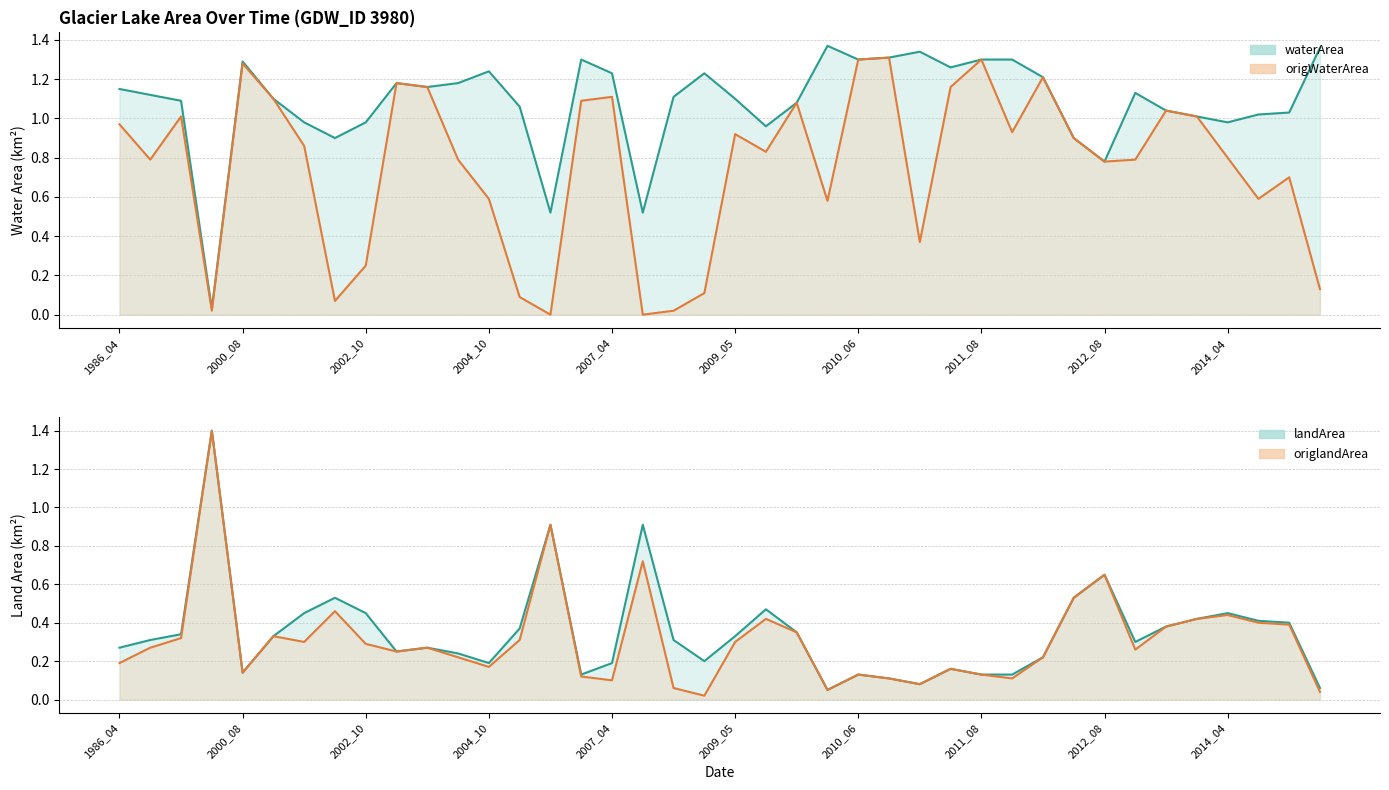

Reading right to left, extract all data points from this chart.

waterArea: 2017_05=1.4	2015_03=1.0	2014_05=1.0	2014_04=1.0	2013_06=1.0	2013_05=1.0	2013_03=1.1	2012_08=0.8	2012_07=0.9	2012_06=1.2	2012_03=1.3	2011_08=1.3	2011_06=1.3	2011_03=1.3	2010_08=1.3	2010_06=1.3	2010_03=1.4	2009_07=1.1	2009_06=1.0	2009_05=1.1	2009_03=1.2	2008_06=1.1	2008_04=0.5	2007_04=1.2	2006_08=1.3	2006_06=0.5	2005_04=1.1	2004_10=1.2	2004_06=1.2	2003_08=1.2	2003_07=1.2	2002_10=1.0	2002_06=0.9	2002_05=1.0	2001_07=1.1	2000_08=1.3	1987_07=0.0	1986_09=1.1	1986_05=1.1	1986_04=1.1
origWaterArea: 2017_05=0.1	2015_03=0.7	2014_05=0.6	2014_04=0.8	2013_06=1.0	2013_05=1.0	2013_03=0.8	2012_08=0.8	2012_07=0.9	2012_06=1.2	2012_03=0.9	2011_08=1.3	2011_06=1.2	2011_03=0.4	2010_08=1.3	2010_06=1.3	2010_03=0.6	2009_07=1.1	2009_06=0.8	2009_05=0.9	2009_03=0.1	2008_06=0.0	2008_04=0.0	2007_04=1.1	2006_08=1.1	2006_06=0.0	2005_04=0.1	2004_10=0.6	2004_06=0.8	2003_08=1.2	2003_07=1.2	2002_10=0.2	2002_06=0.1	2002_05=0.9	2001_07=1.1	2000_08=1.3	1987_07=0.0	1986_09=1.0	1986_05=0.8	1986_04=1.0
landArea: 2017_05=0.1	2015_03=0.4	2014_05=0.4	2014_04=0.5	2013_06=0.4	2013_05=0.4	2013_03=0.3	2012_08=0.7	2012_07=0.5	2012_06=0.2	2012_03=0.1	2011_08=0.1	2011_06=0.2	2011_03=0.1	2010_08=0.1	2010_06=0.1	2010_03=0.1	2009_07=0.3	2009_06=0.5	2009_05=0.3	2009_03=0.2	2008_06=0.3	2008_04=0.9	2007_04=0.2	2006_08=0.1	2006_06=0.9	2005_04=0.4	2004_10=0.2	2004_06=0.2	2003_08=0.3	2003_07=0.2	2002_10=0.5	2002_06=0.5	2002_05=0.5	2001_07=0.3	2000_08=0.1	1987_07=1.4	1986_09=0.3	1986_05=0.3	1986_04=0.3
origlandArea: 2017_05=0.0	2015_03=0.4	2014_05=0.4	2014_04=0.4	2013_06=0.4	2013_05=0.4	2013_03=0.3	2012_08=0.7	2012_07=0.5	2012_06=0.2	2012_03=0.1	2011_08=0.1	2011_06=0.2	2011_03=0.1	2010_08=0.1	2010_06=0.1	2010_03=0.1	2009_07=0.3	2009_06=0.4	2009_05=0.3	2009_03=0.0	2008_06=0.1	2008_04=0.7	2007_04=0.1	2006_08=0.1	2006_06=0.9	2005_04=0.3	2004_10=0.2	2004_06=0.2	2003_08=0.3	2003_07=0.2	2002_10=0.3	2002_06=0.5	2002_05=0.3	2001_07=0.3	2000_08=0.1	1987_07=1.4	1986_09=0.3	1986_05=0.3	1986_04=0.2